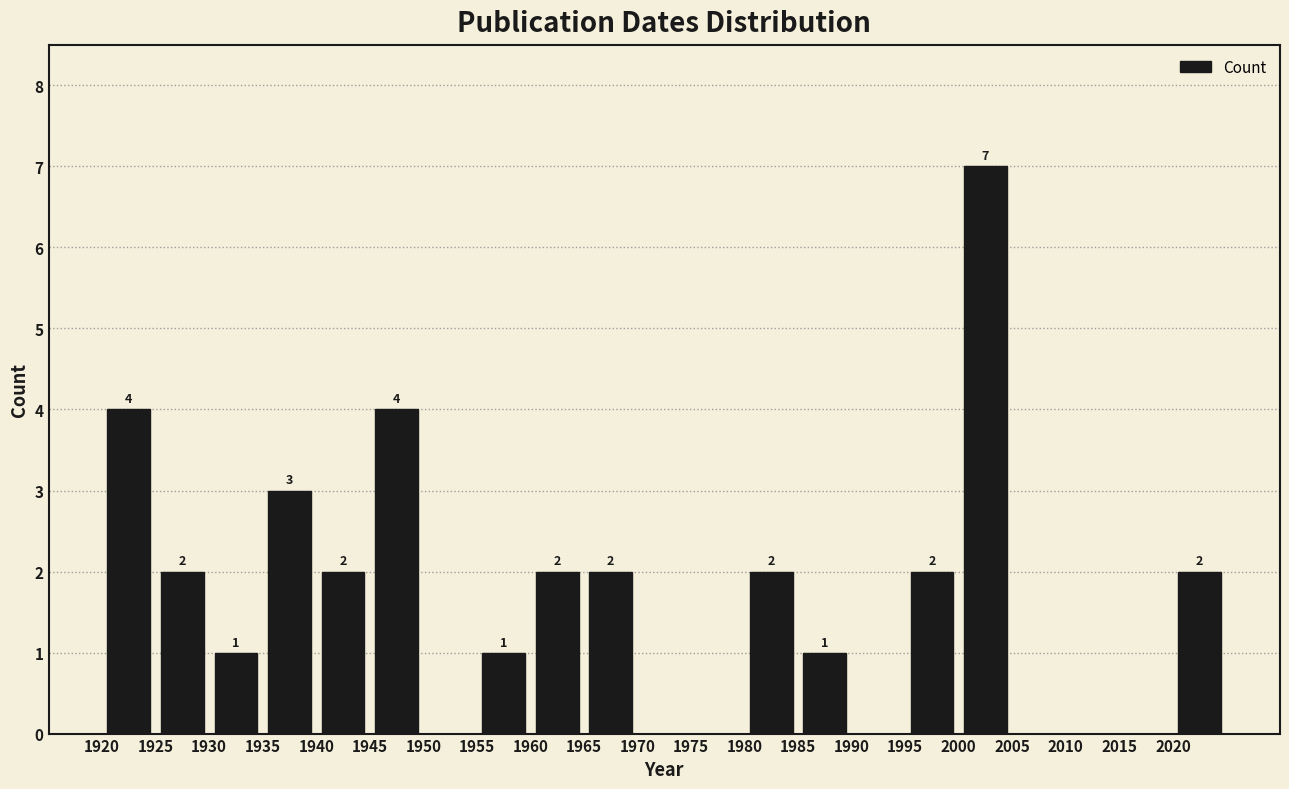

Over which range of the x-axis is the bar tallest?

2000 to 2005